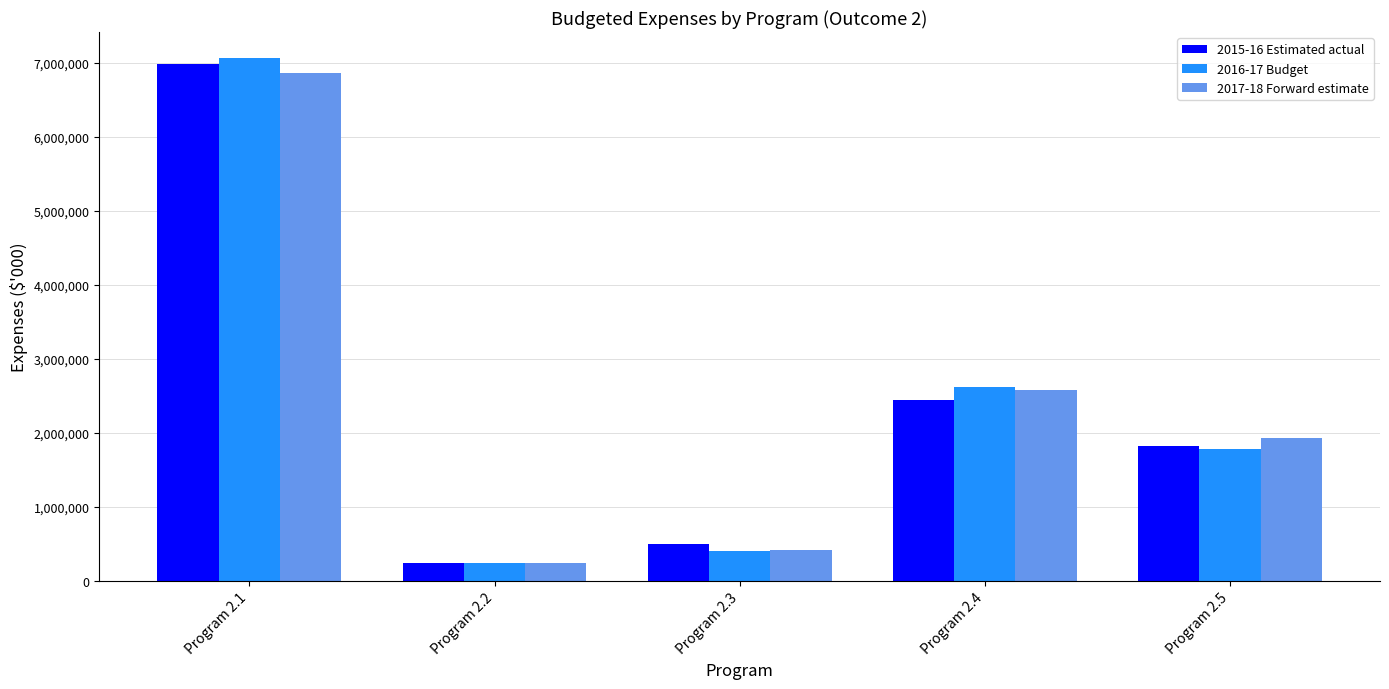

What are all the series names shown in the legend?

2015-16 Estimated actual, 2016-17 Budget, 2017-18 Forward estimate